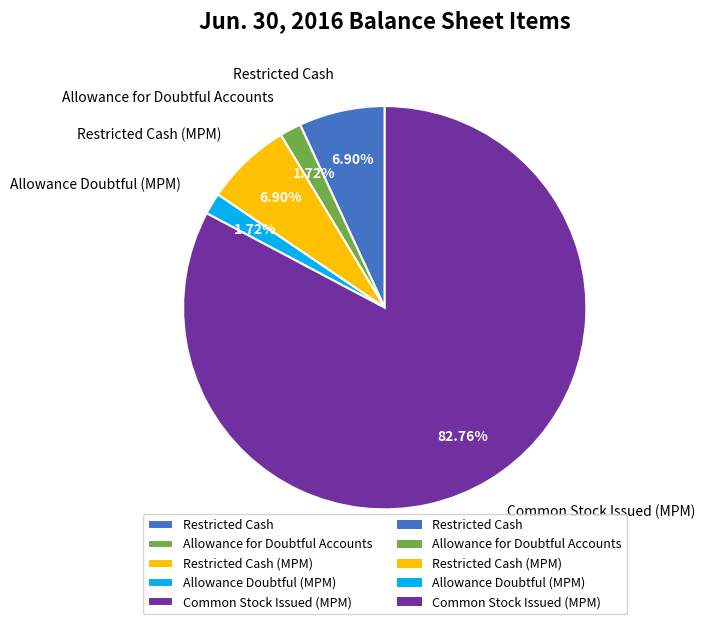

Is it true that Restricted Cash (MPM) is 7% of the pie?

True